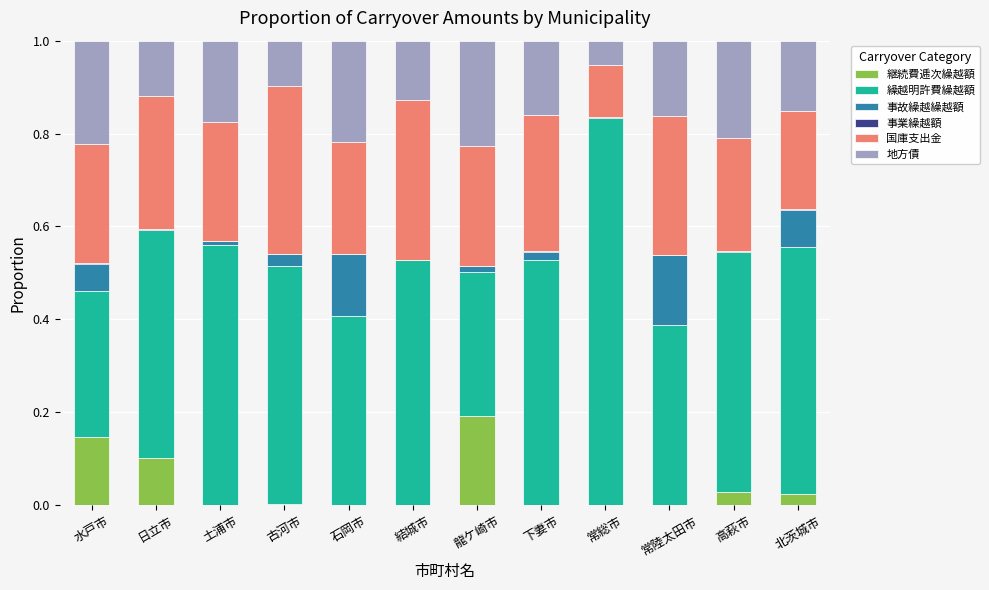

Does the chart contain stacked bars?

Yes